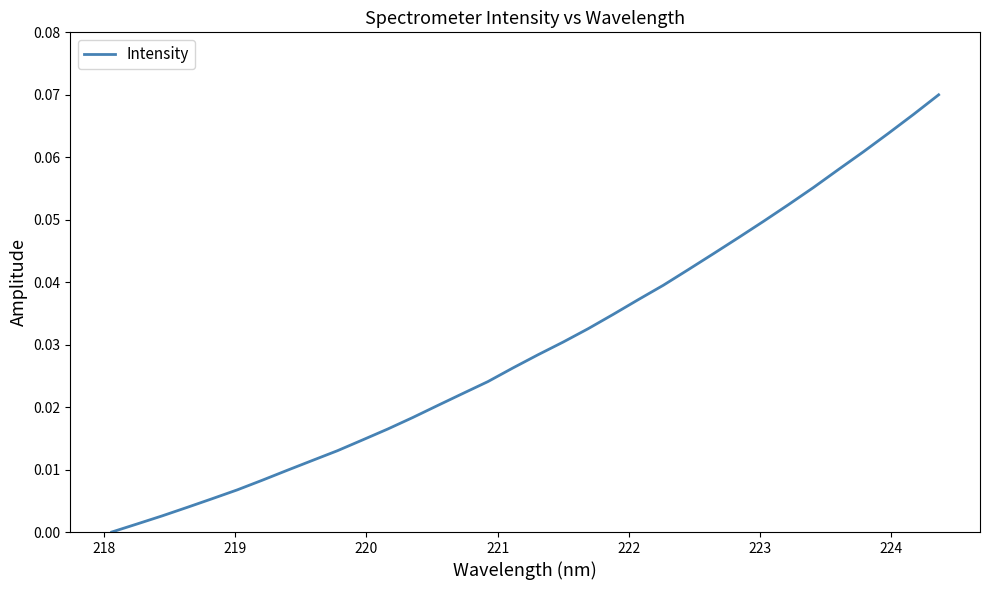

Does the chart display data point markers on the line(s)?

No